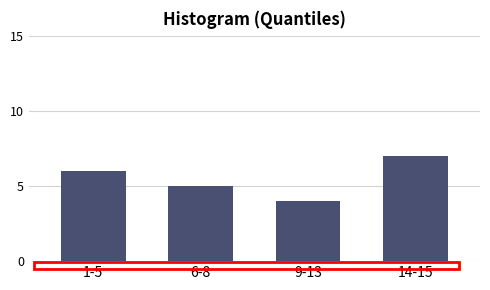

Reading right to left, what are all the values shown in this chart?

14-15=7	9-13=4	6-8=5	1-5=6